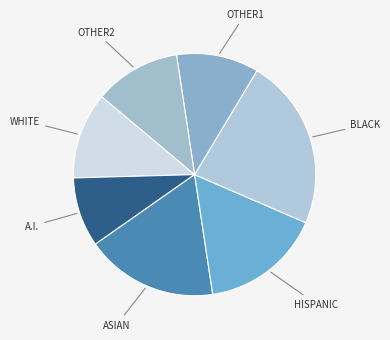

Is there a majority slice in this chart?

No